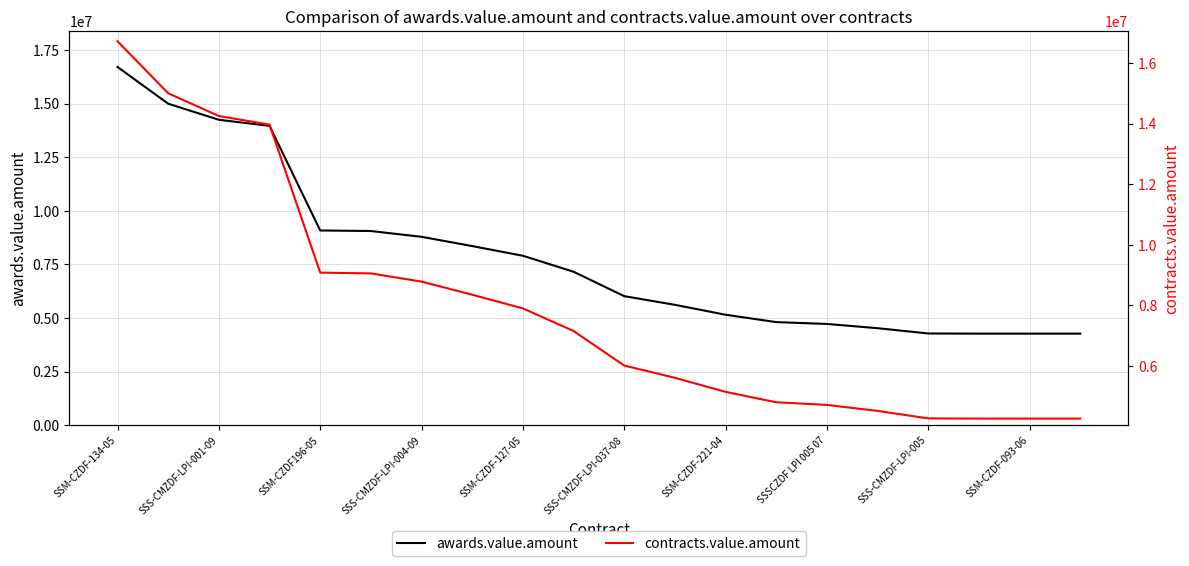

Reading left to right, list all the values displayed in this chart.

awards.value.amount: 16714902	15000000	14250000	13966000	9083474	9058073	8787000	8355000	7903426	7157090	6018075	5613404	5150000	4806113	4720059	4522057	4275000	4268333	4268000	4268000
contracts.value.amount: 16714902	15000000	14250000	13966000	9083474	9058073	8787000	8355000	7903426	7157090	6018075	5613404	5150000	4806113	4720059	4522057	4275000	4268333	4268000	4268000